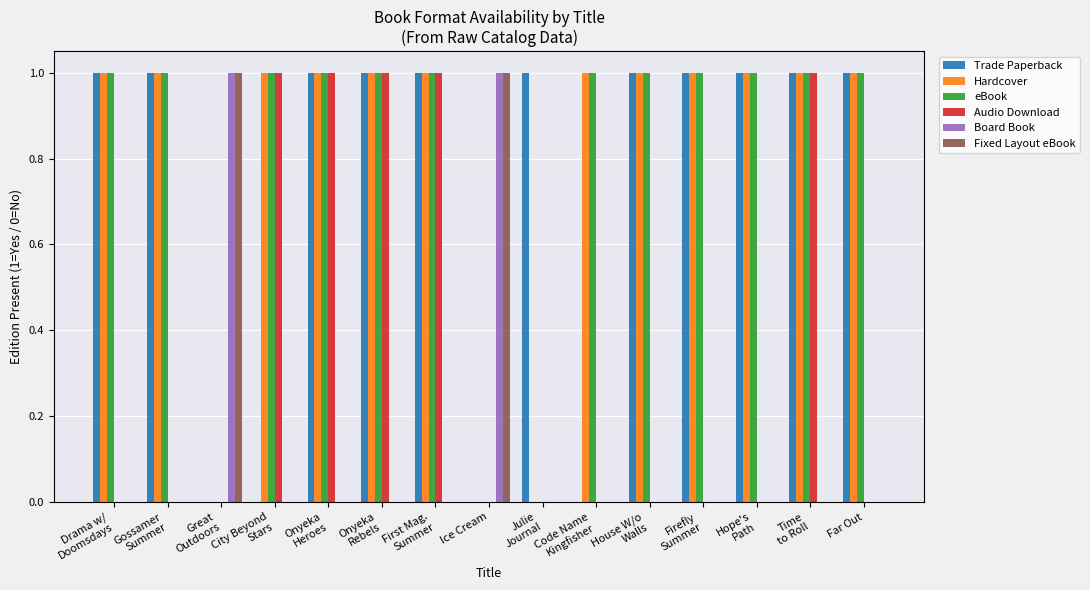

At Far Out, list the series in order from largest to smallest.

Trade Paperback, Hardcover, eBook, Audio Download, Board Book, Fixed Layout eBook